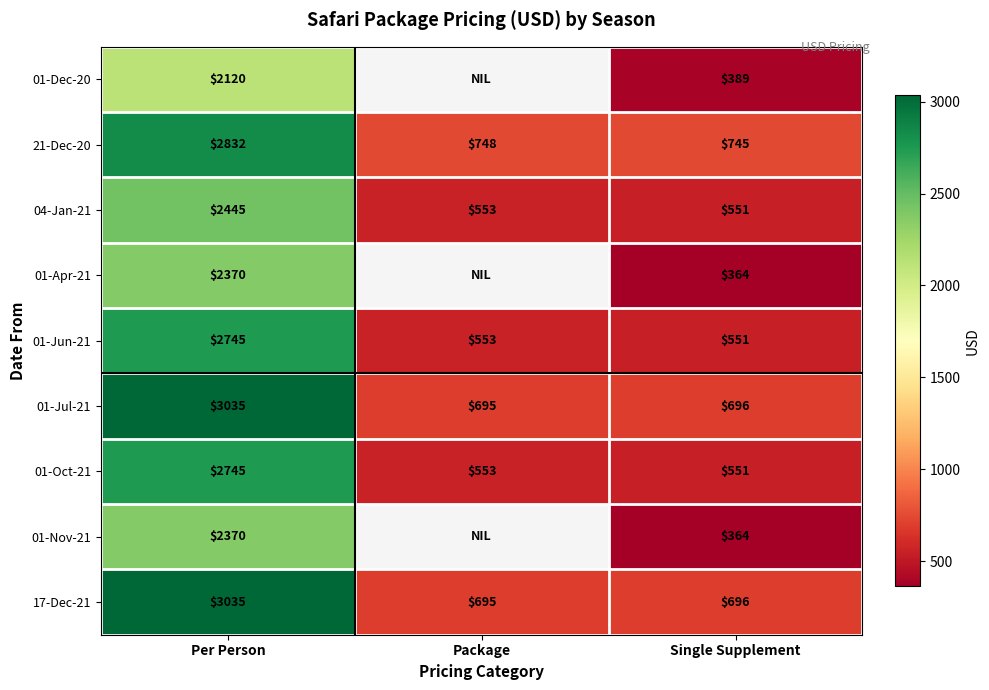

Count the number of categories in the chart.

3